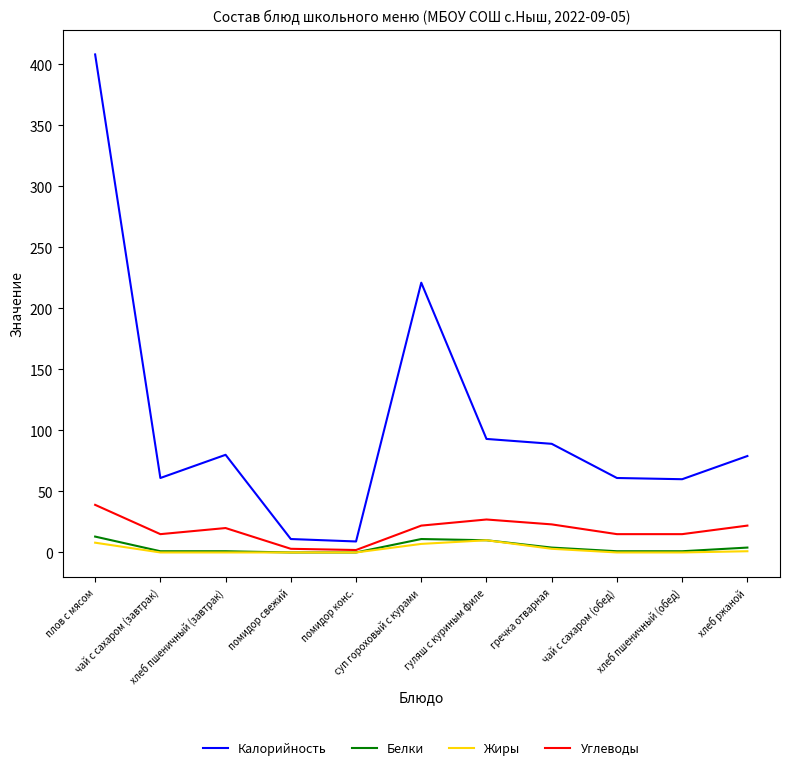

How many lines are shown in the chart?

4